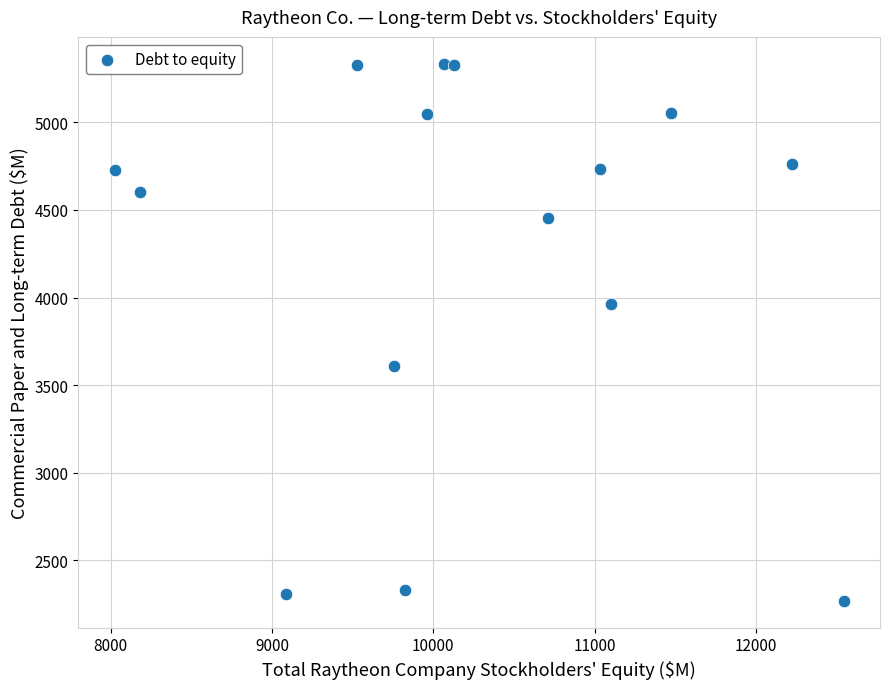

What is the range of X values (max minus min)?

4516